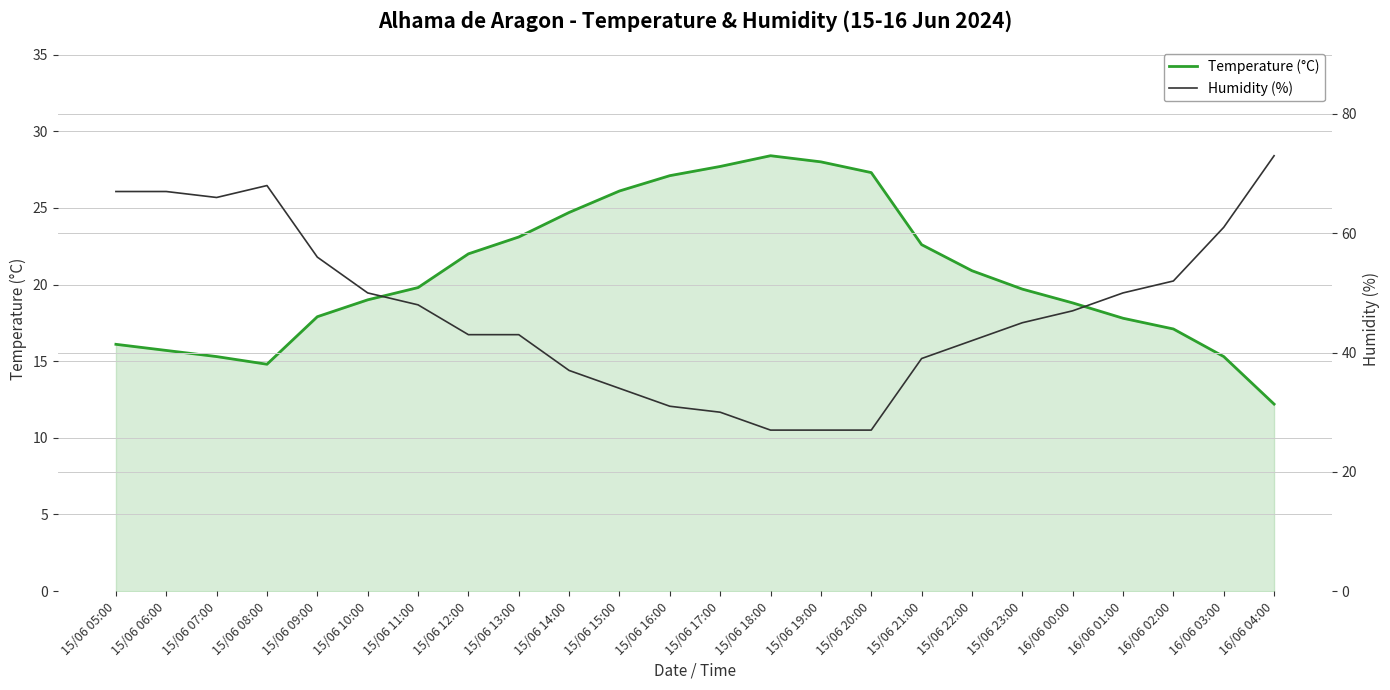

Reading left to right, what are all the values shown in this chart?

Temperature (°C): 16.1	15.7	15.3	14.8	17.9	19.0	19.8	22.0	23.1	24.7	26.1	27.1	27.7	28.4	28.0	27.3	22.6	20.9	19.7	18.8	17.8	17.1	15.3	12.2
Humidity (%): 67.0	67.0	66.0	68.0	56.0	50.0	48.0	43.0	43.0	37.0	34.0	31.0	30.0	27.0	27.0	27.0	39.0	42.0	45.0	47.0	50.0	52.0	61.0	73.0